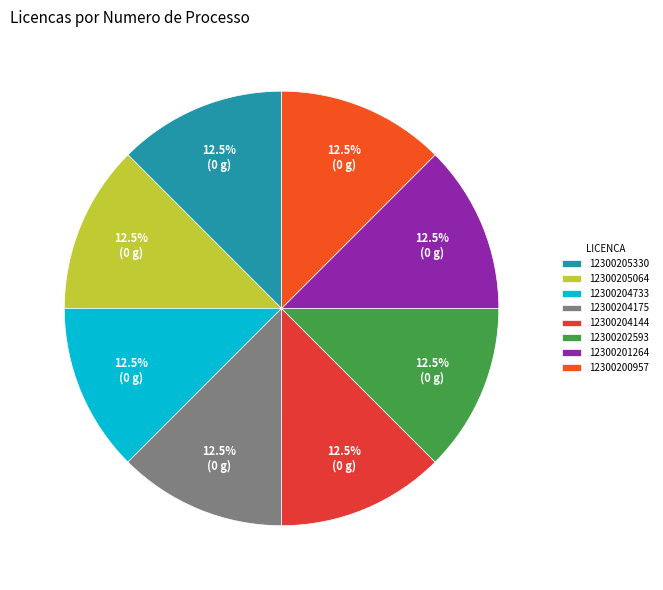

To the nearest percent, what percentage of the pie is 12300204733?

13%